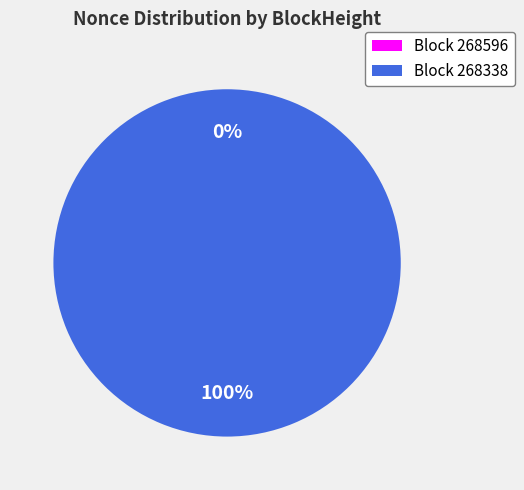

To the nearest percent, what is the difference between the 268596 and 268338 slice percentages?

100%